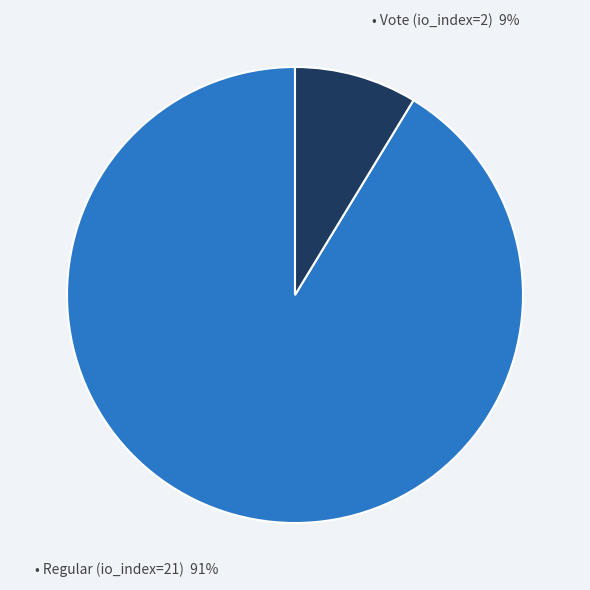

To the nearest percent, what is the average slice percentage?

50%